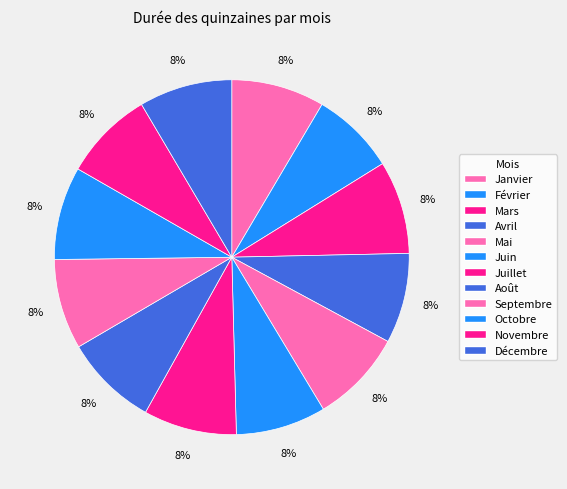

Rank the categories by value from lowest to highest.

Février, Avril, Juin, Septembre, Novembre, Janvier, Mars, Mai, Juillet, Août, Octobre, Décembre